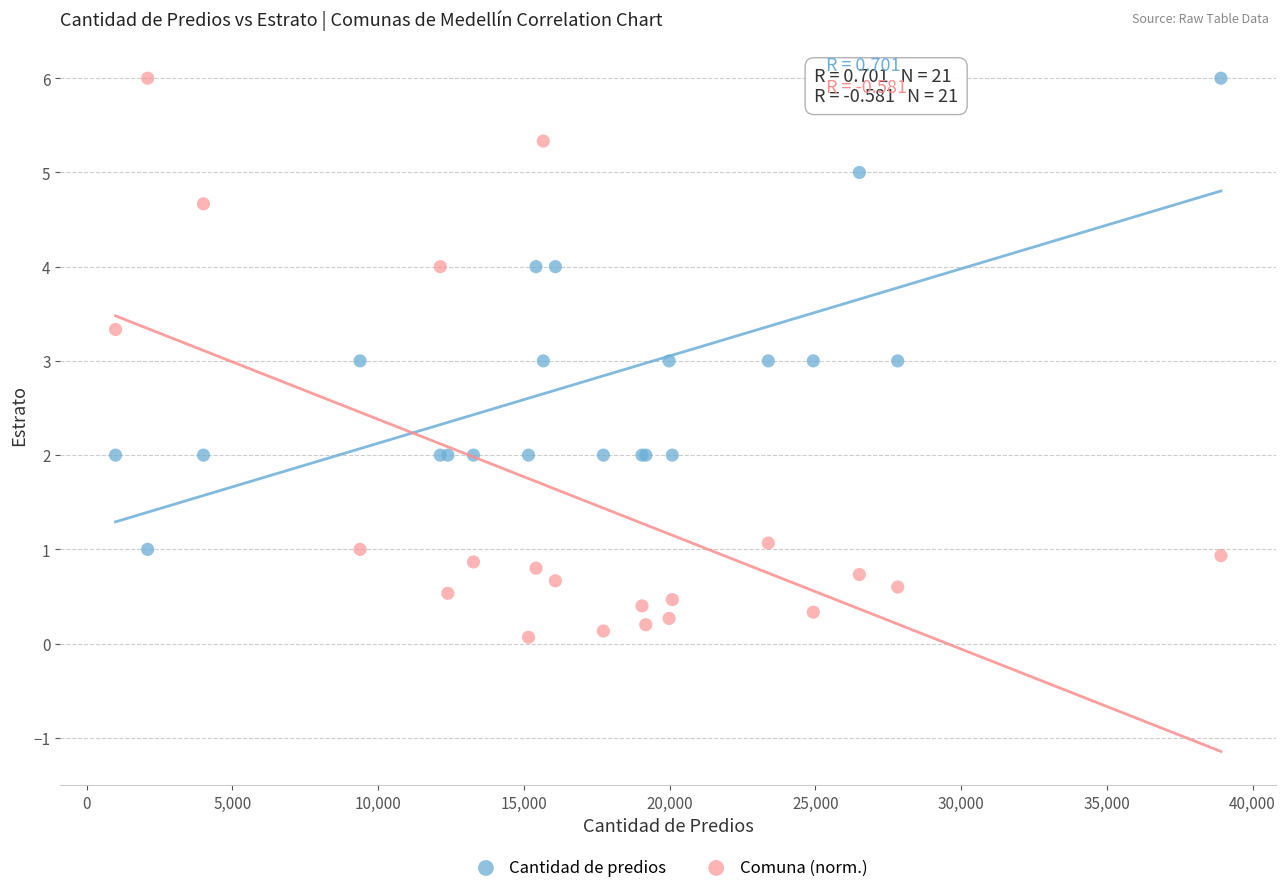

Which series has the widest spread of Y values?

Comuna (norm.)